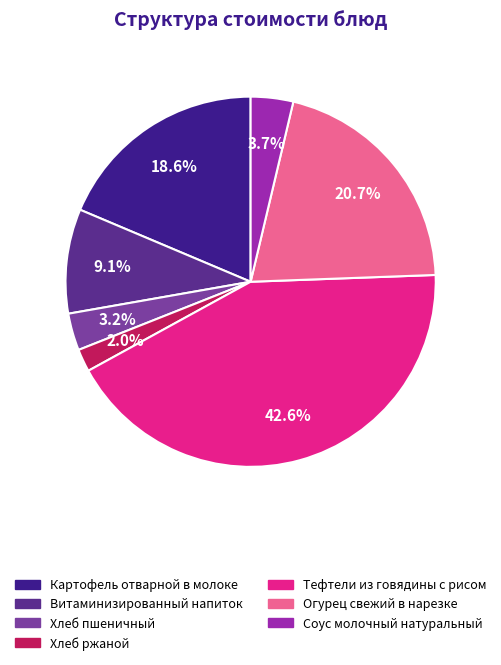

To the nearest percent, what is the average slice percentage?

14%